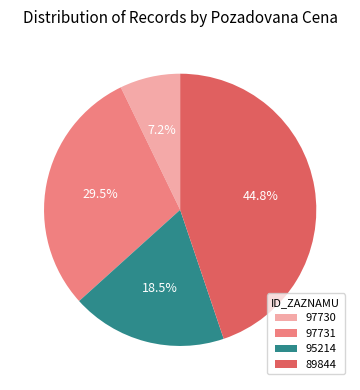

To the nearest percent, what is the combined percentage of 89844 and 95214?

63%